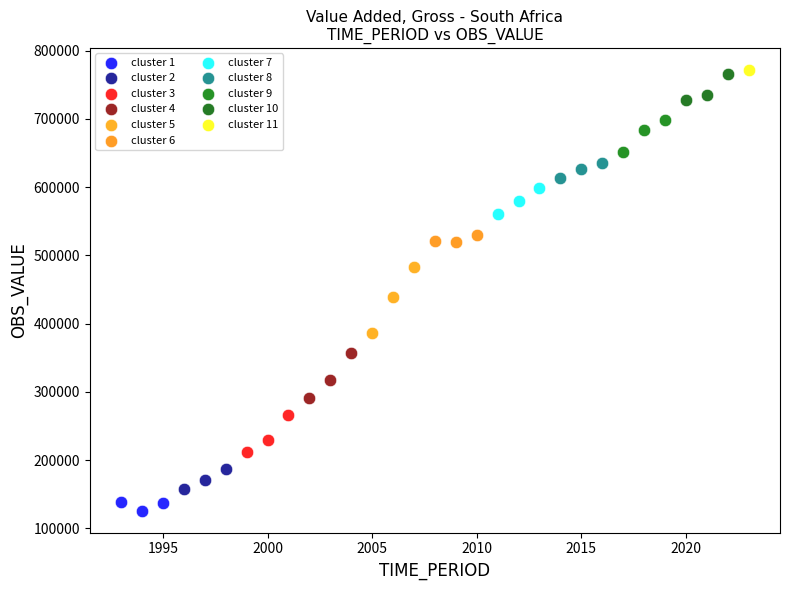

What are all the series names shown in the legend?

cluster 1, cluster 2, cluster 3, cluster 4, cluster 5, cluster 6, cluster 7, cluster 8, cluster 9, cluster 10, cluster 11